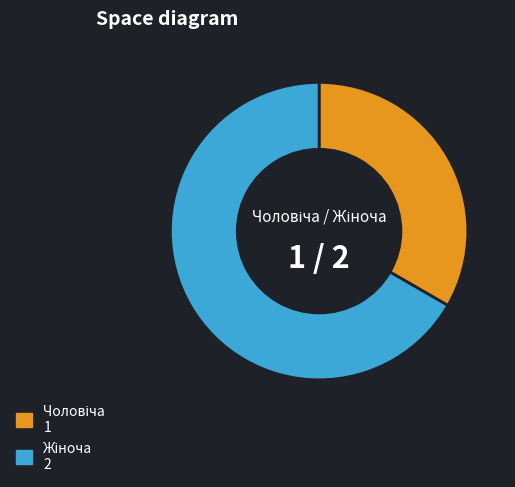

Is there any slice that represents more than half of the pie?

Yes